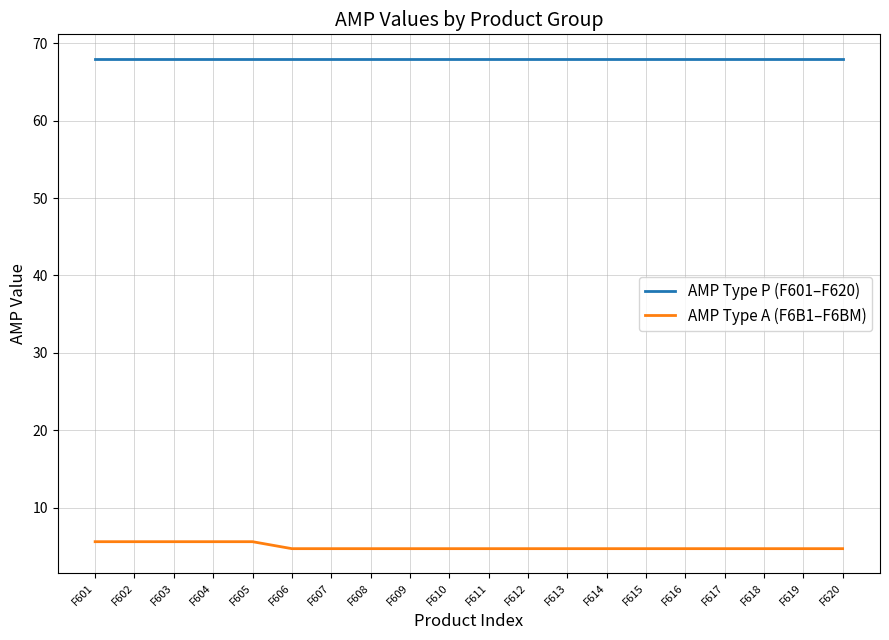

Which series has the largest range (max minus min)?

AMP Type A (F6B1–F6BM)